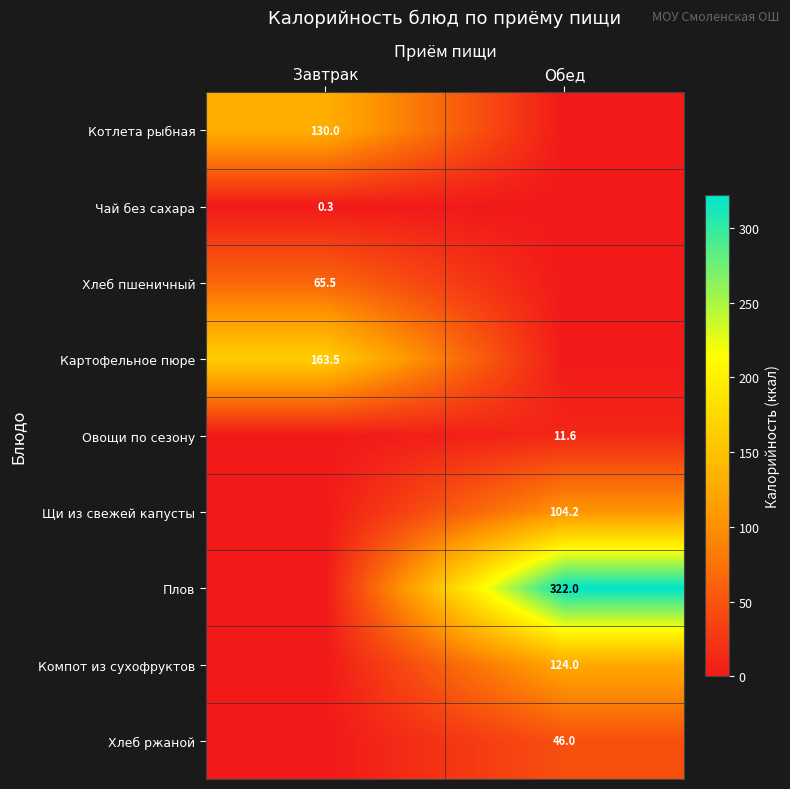

True or false: Щи из свежей капусты has a value of 104.2 at Обед.

True